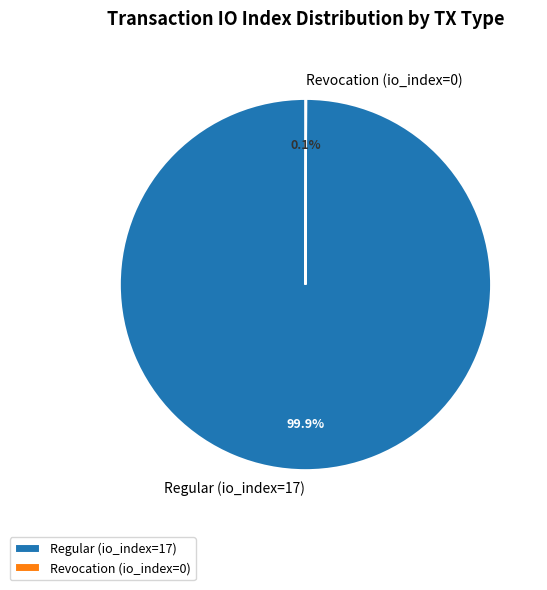

What is the largest slice in the pie chart?

Regular (io_index=17)